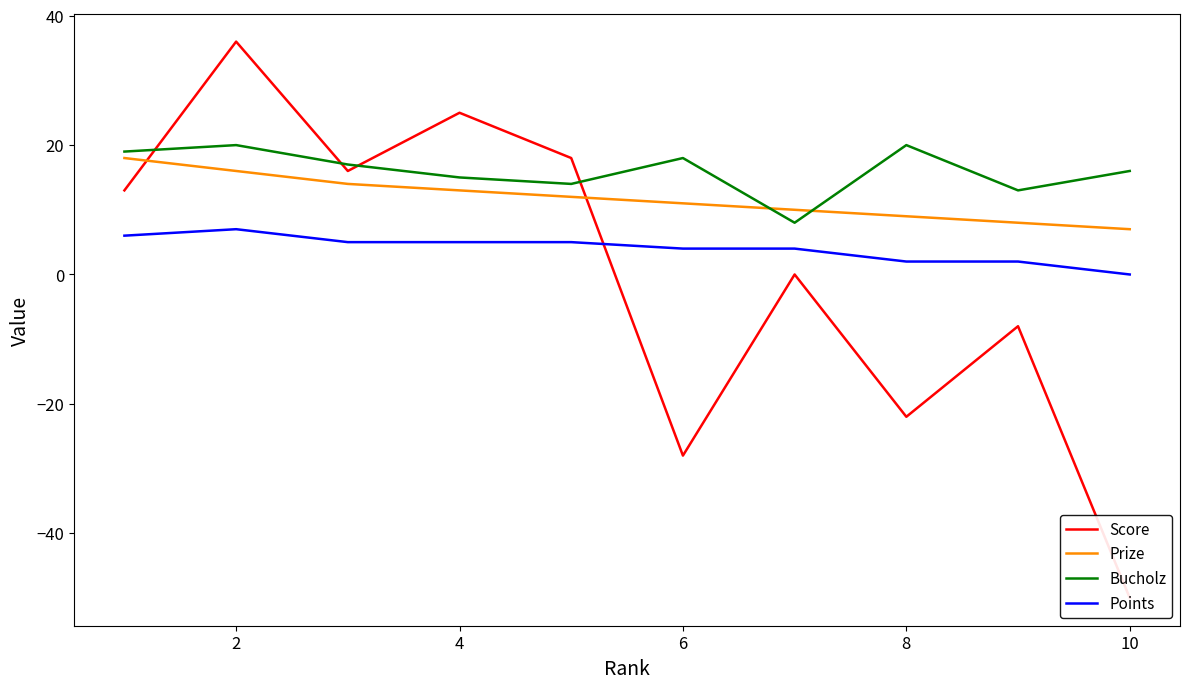

What is the maximum value for Score?

36